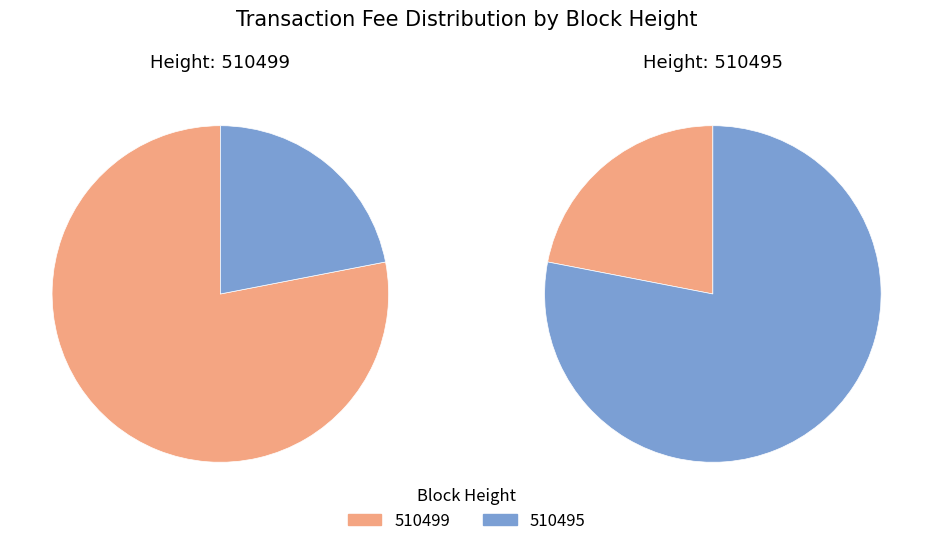

How many segments does this pie chart have?

2